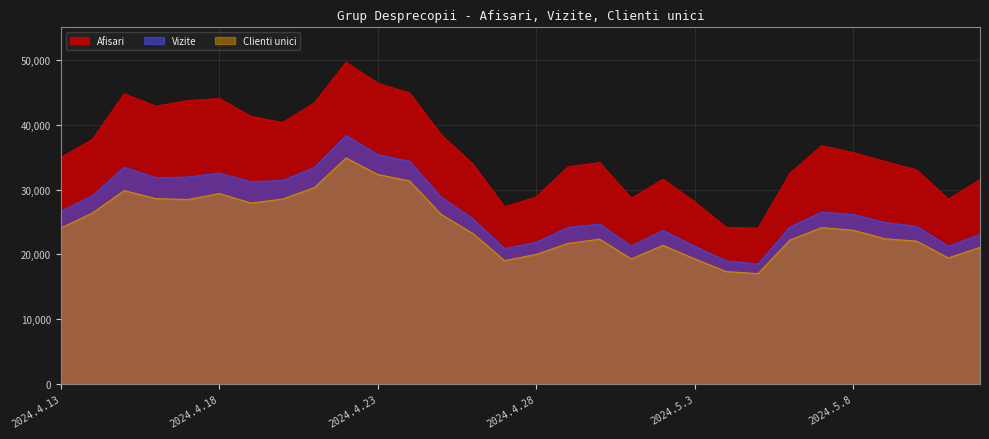

Reading left to right, what are all the values shown in this chart?

Afisari: 34936	37724	44750	42849	43707	44027	41265	40321	43363	49605	46369	44897	38438	33935	27331	28855	33498	34147	28647	31592	28090	24162	24044	32472	36747	35691	34333	33028	28512	31533
Vizite: 26617	29074	33426	31827	31919	32551	31190	31412	33416	38324	35363	34363	28841	25491	20902	21859	24160	24672	21293	23700	21257	18982	18533	24218	26529	26160	24912	24336	21264	23104
Clienti unici: 24063	26390	29833	28606	28458	29383	27918	28540	30299	34868	32319	31338	26165	23226	19037	20010	21695	22351	19302	21407	19298	17352	17047	22211	24128	23726	22413	22049	19457	21089